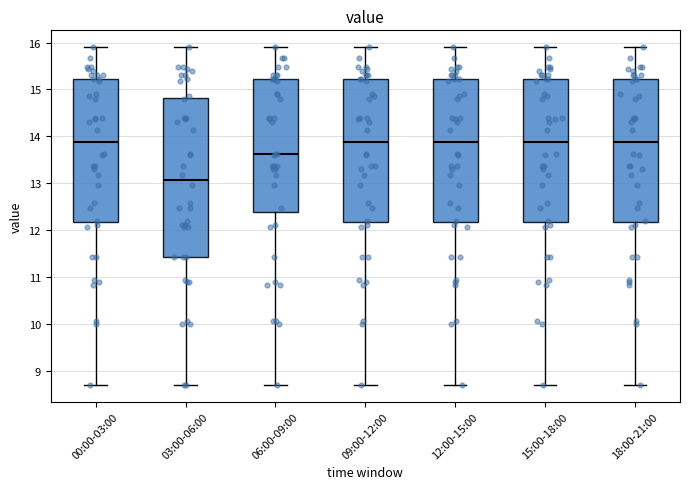

Reading left to right, read every box against the y-axis: the position of its median line, the range the box covers, and the ends of its whiskers. The values are not printed on the chart, so give them approximately, as read against the axis.

00:00-03:00: median 13.9, box 12.2 to 15.2, whiskers 8.7 to 15.9
03:00-06:00: median 13.1, box 11.4 to 14.8, whiskers 8.7 to 15.9
06:00-09:00: median 13.6, box 12.4 to 15.2, whiskers 8.7 to 15.9
09:00-12:00: median 13.9, box 12.2 to 15.2, whiskers 8.7 to 15.9
12:00-15:00: median 13.9, box 12.2 to 15.2, whiskers 8.7 to 15.9
15:00-18:00: median 13.9, box 12.2 to 15.2, whiskers 8.7 to 15.9
18:00-21:00: median 13.9, box 12.2 to 15.2, whiskers 8.7 to 15.9